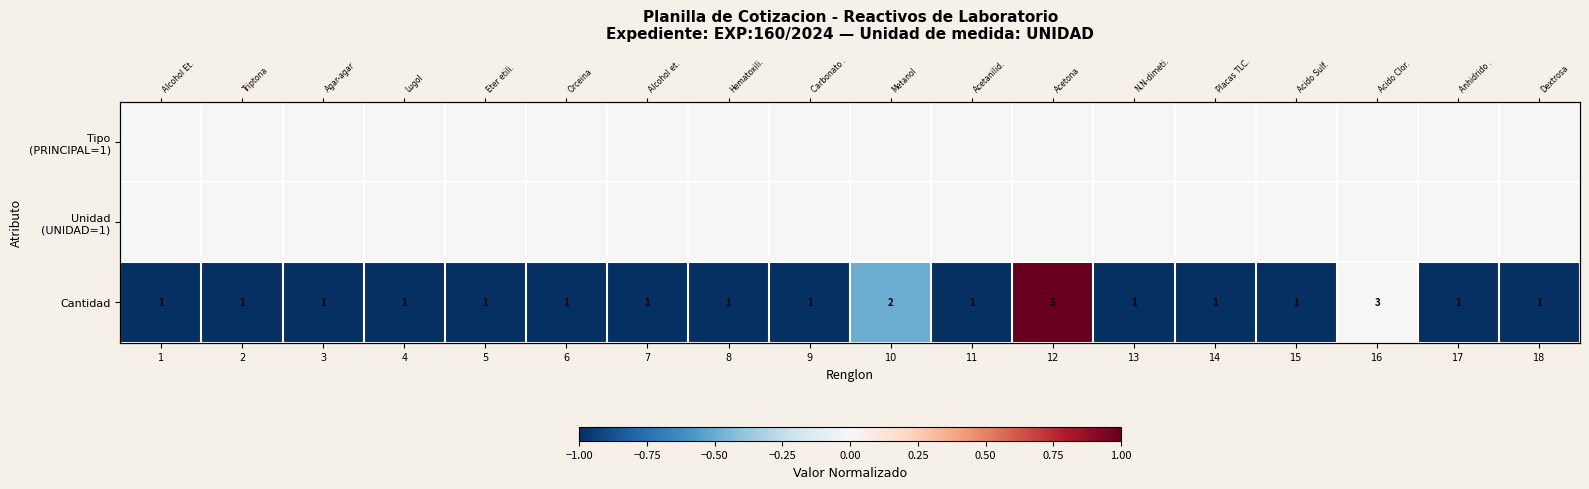

At which category is the sum across all series the highest?

12